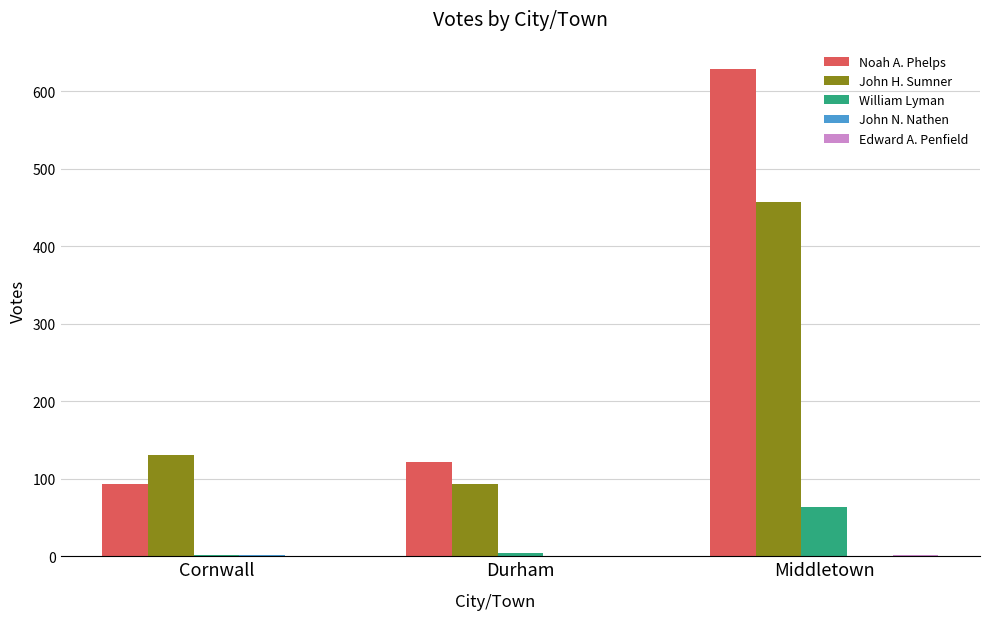

Is the value of Noah A. Phelps at Durham greater than the value of William Lyman at Durham?

Yes